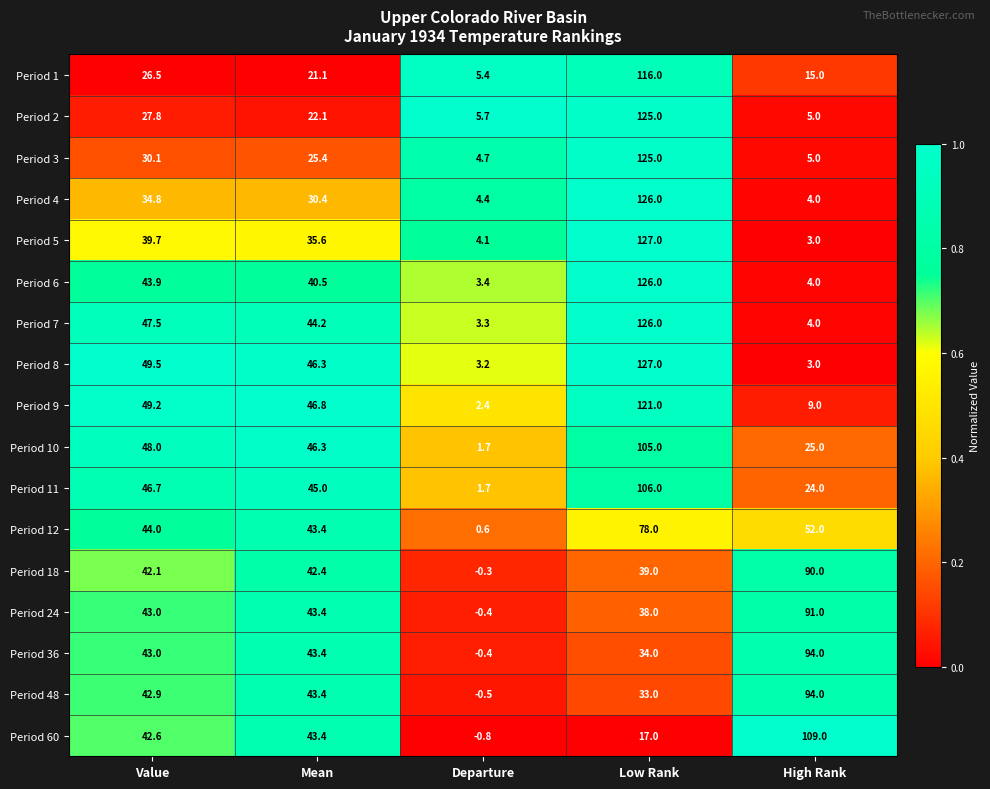

How many categories are shown in the chart?

5